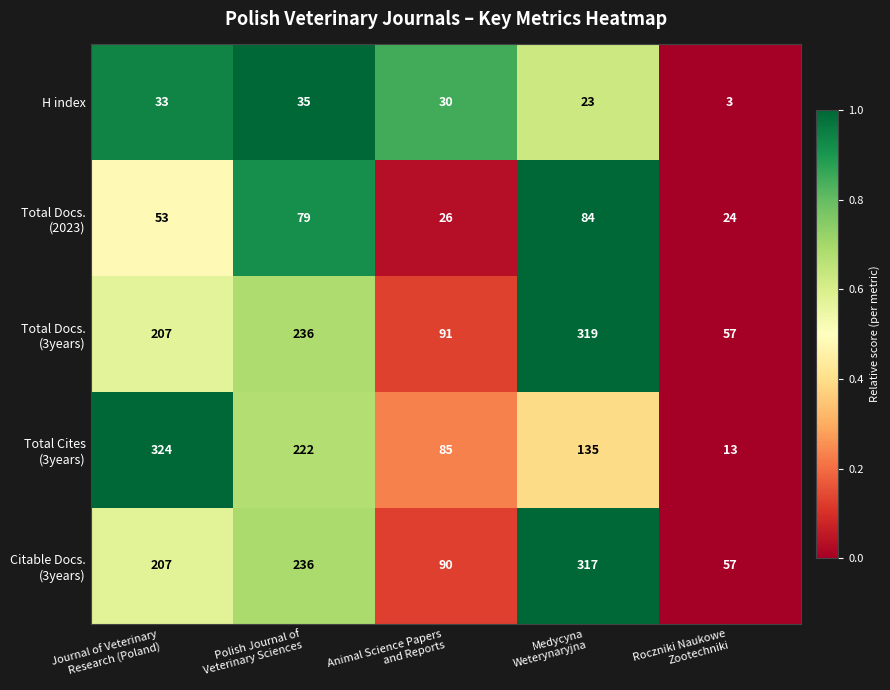

How many categories are shown in the chart?

5